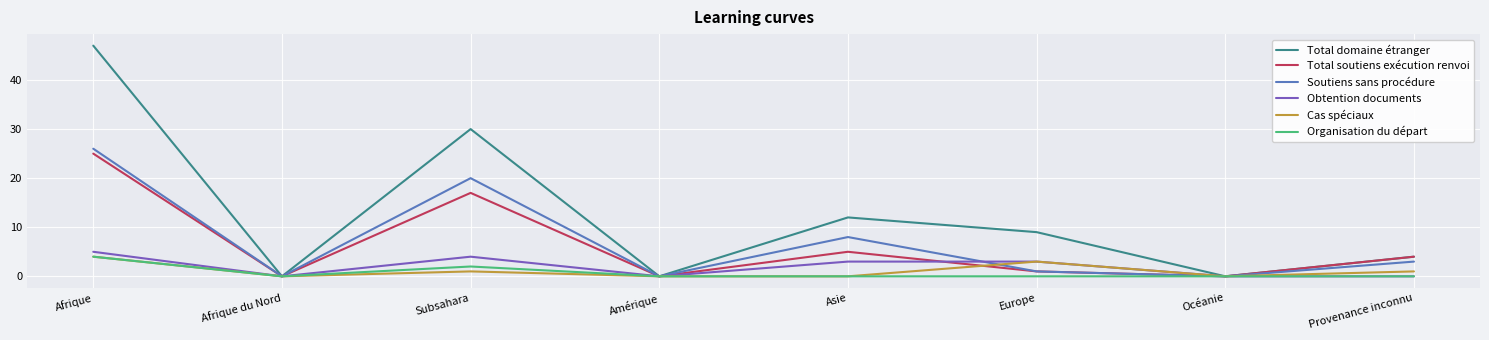

Is it true that Organisation du départ equals 3 at Afrique du Nord?

False